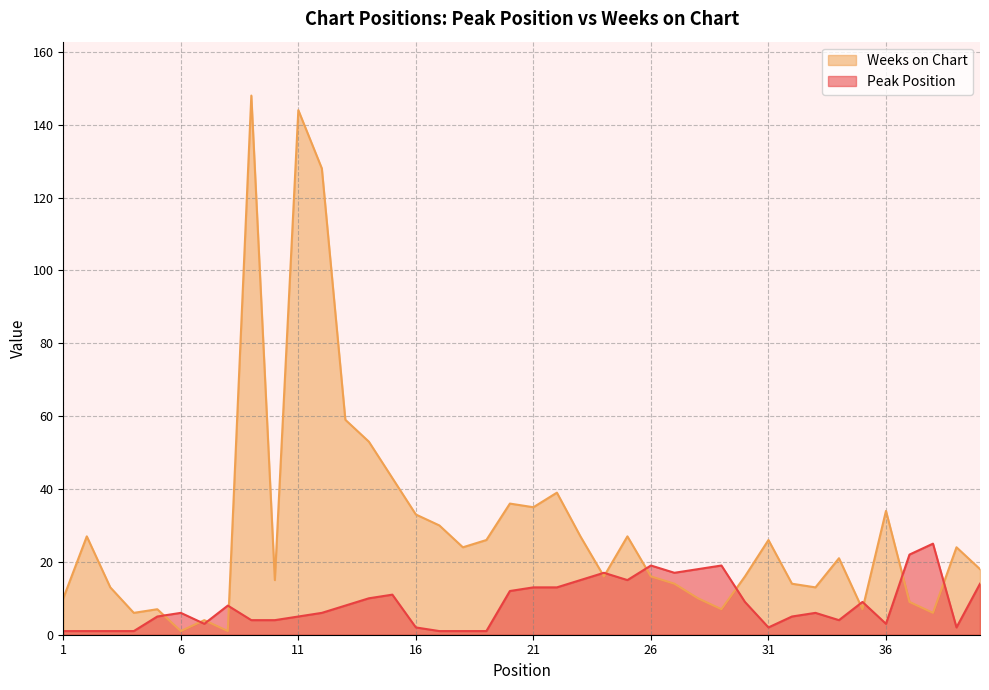

How many data points in Peak Position are less than 6?

18